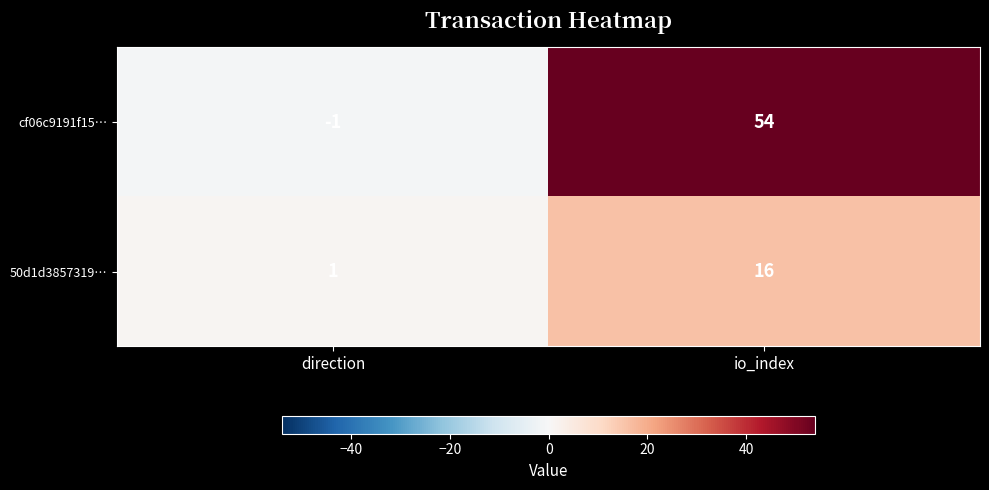

Which series has the largest total across all categories?

cf06c9191f15…